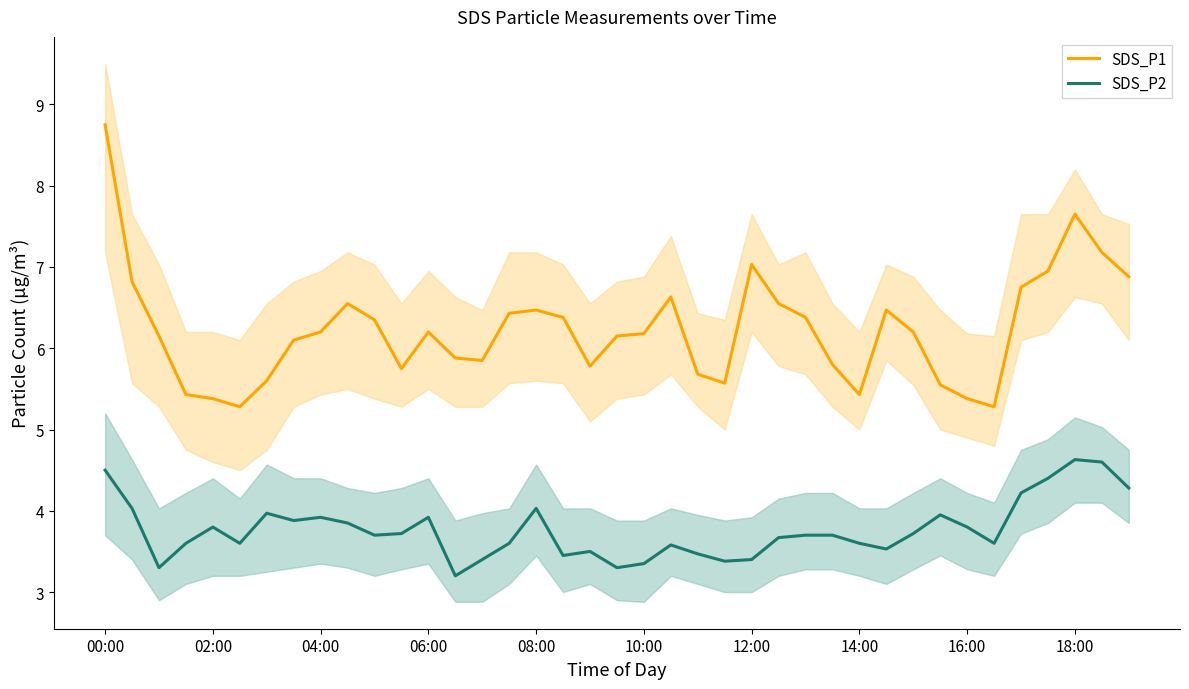

True or false: SDS_P2 has a value of 2.0 at 21.

False